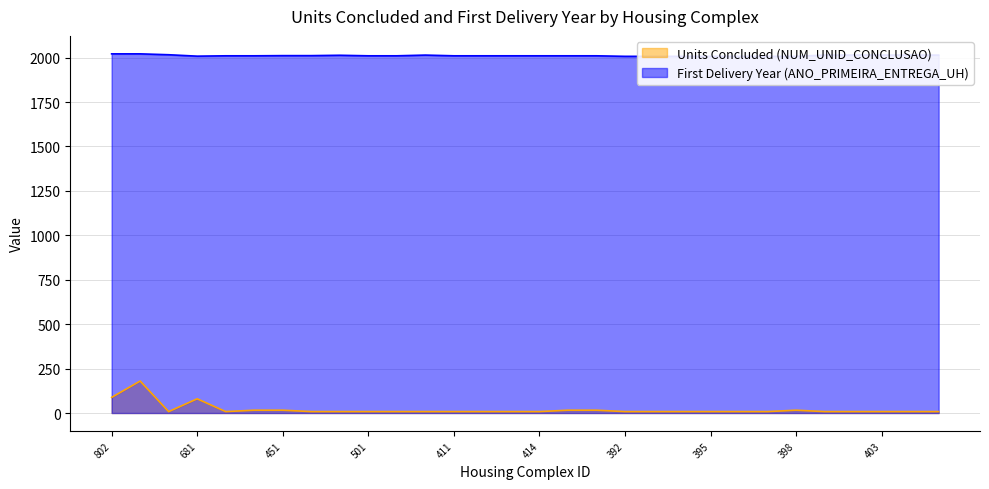

How many values in the First Delivery Year (ANO_PRIMEIRA_ENTREGA_UH) series are below 2010?

8